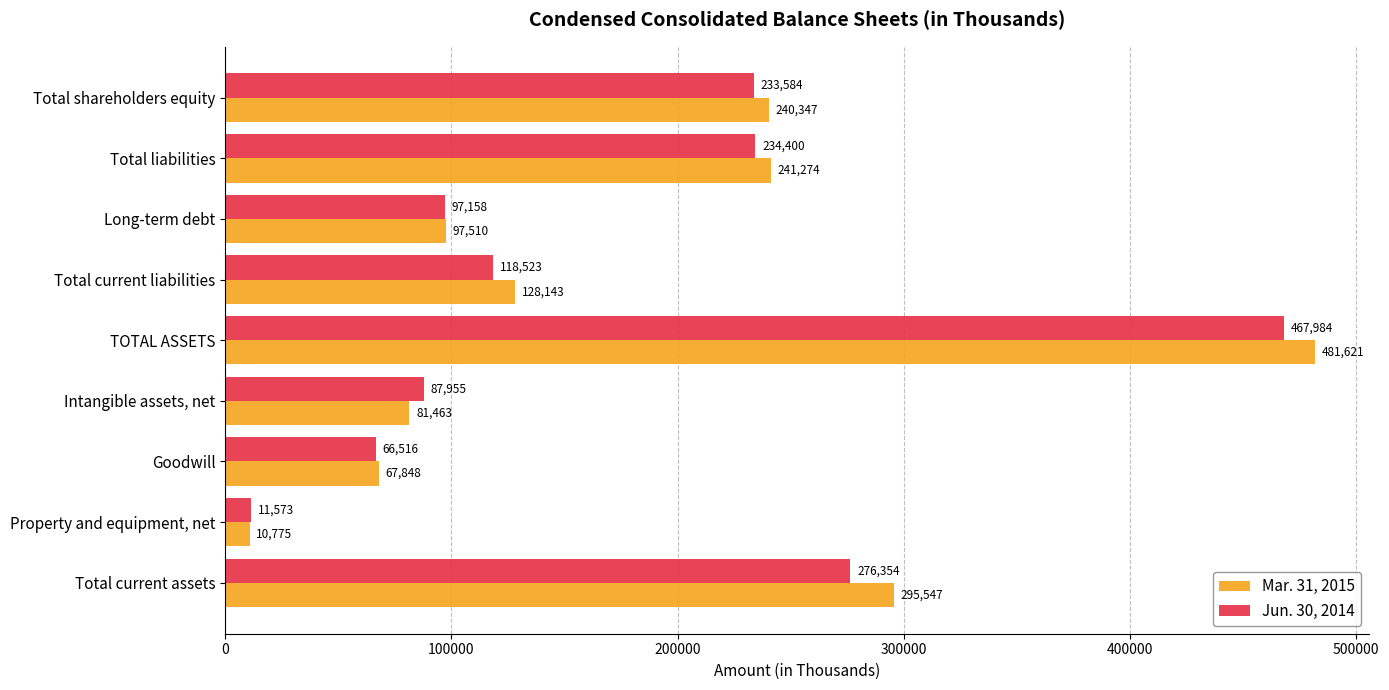

Rank the categories by Jun. 30, 2014 value from lowest to highest.

Property and equipment, net, Goodwill, Intangible assets, net, Long-term debt, Total current liabilities, Total shareholders equity, Total liabilities, Total current assets, TOTAL ASSETS